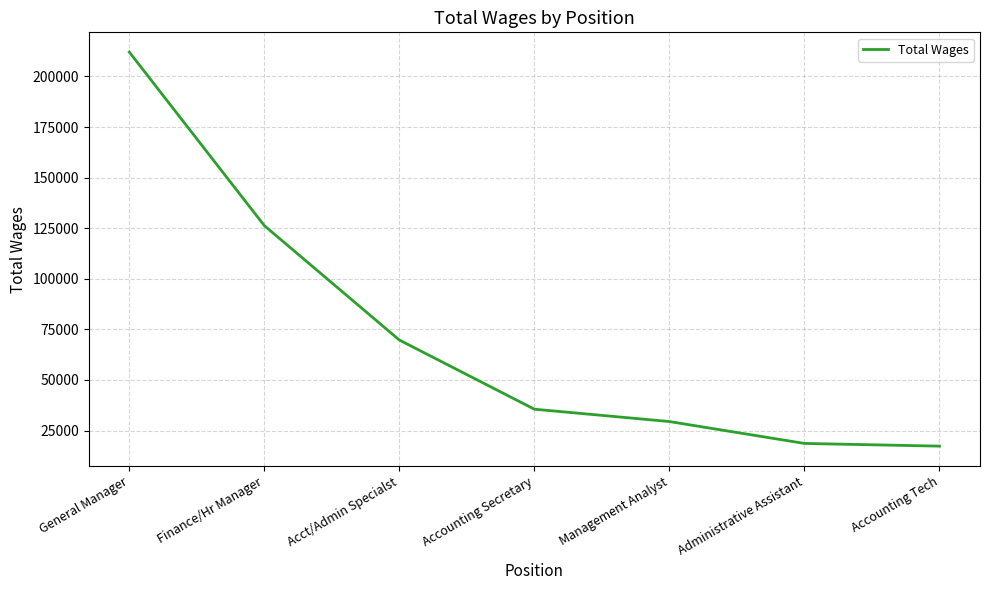

What is the minimum value shown in the chart?

17300